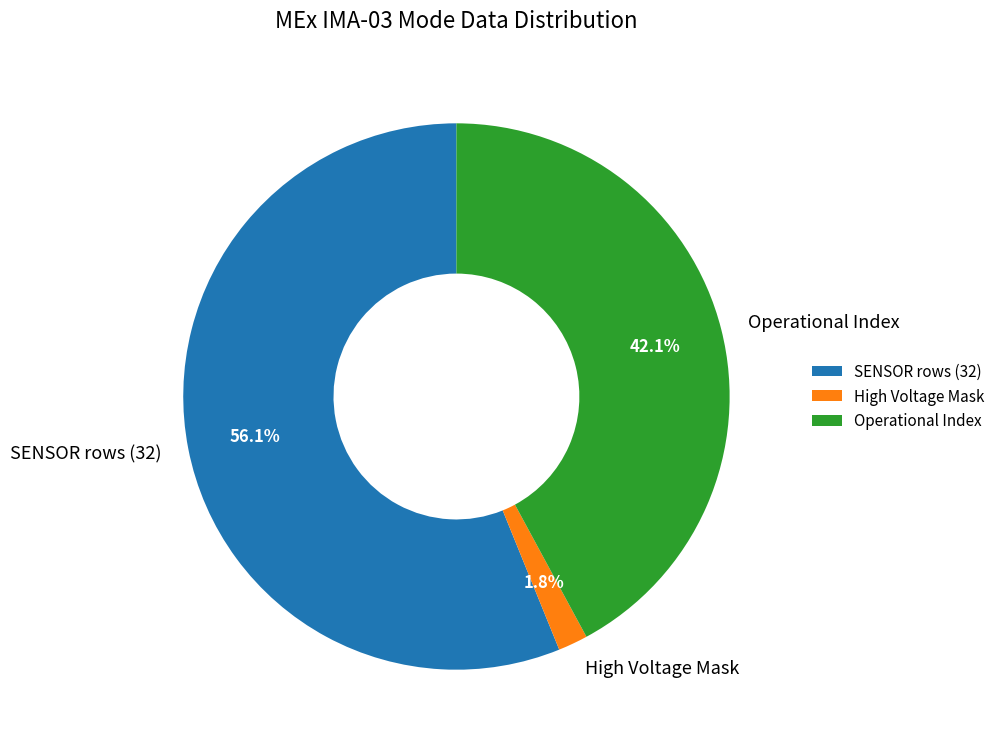

What is the largest slice in the pie chart?

SENSOR rows (32)